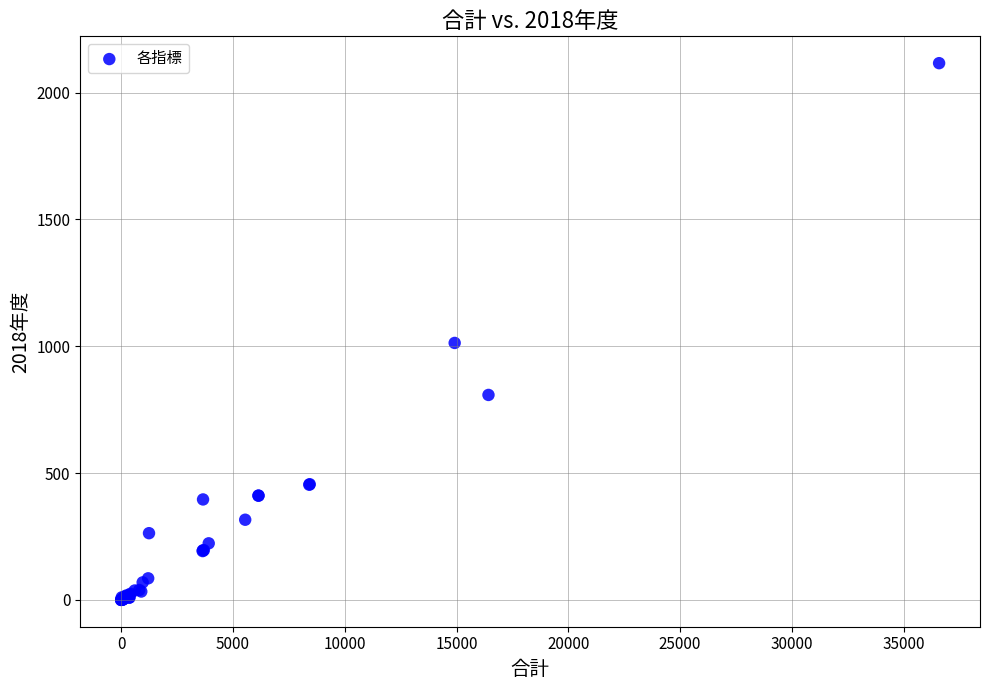

What Y value in the scatter plot is closest to 1058?

1013.0